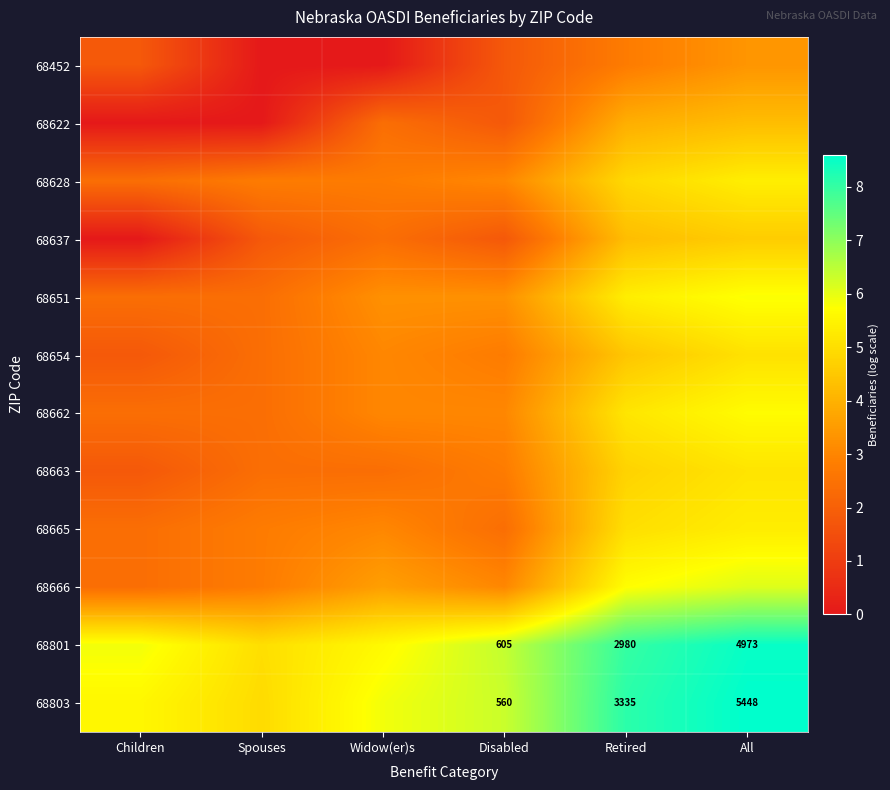

What is the difference between the maximum and minimum values in the 68801 series?

3.5